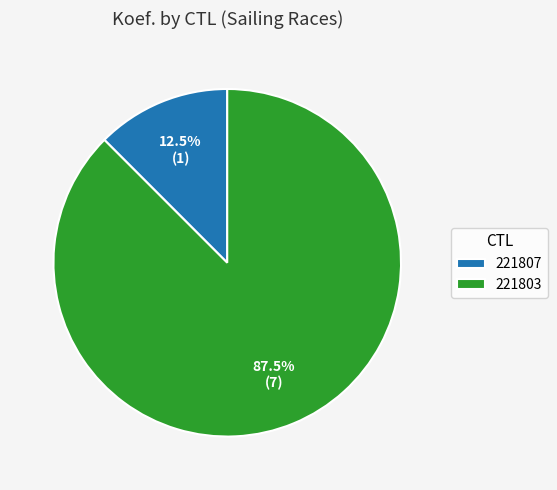

Does any single category account for the majority?

Yes